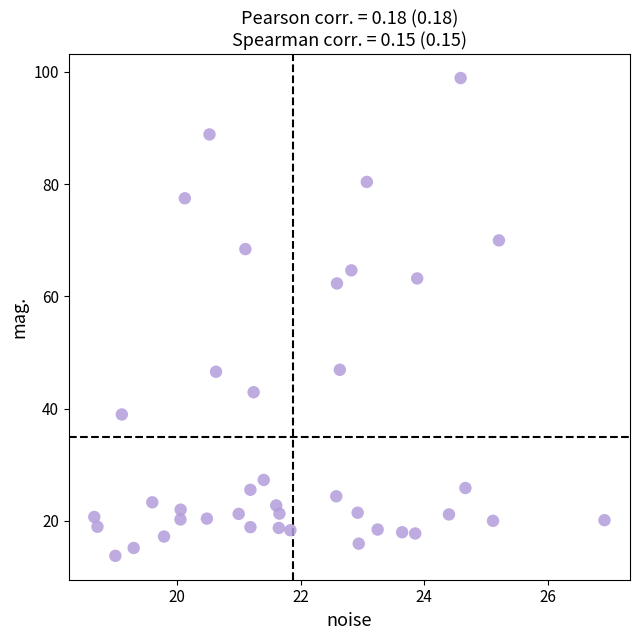

What is the range of X values (max minus min)?

8.3